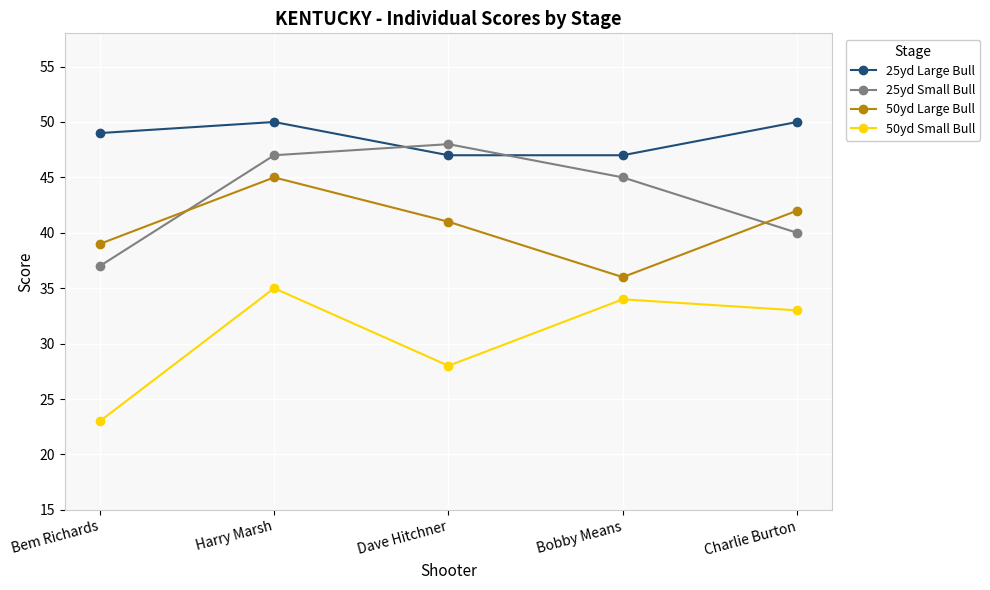

List the labels in order of 50yd Small Bull value, largest first.

Harry Marsh, Bobby Means, Charlie Burton, Dave Hitchner, Bem Richards